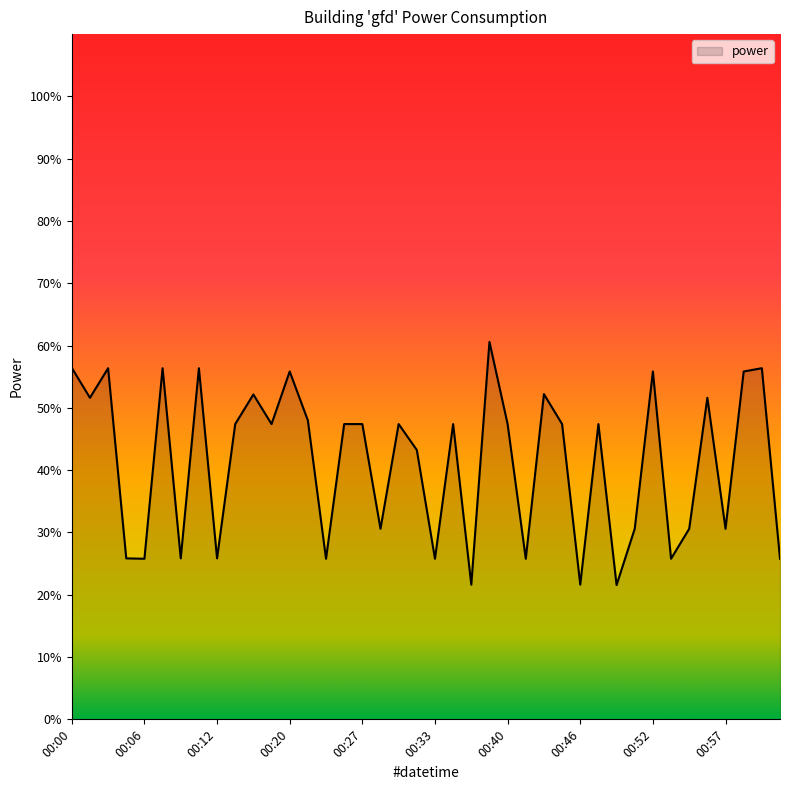

What is the minimum value shown in the chart?

21.6